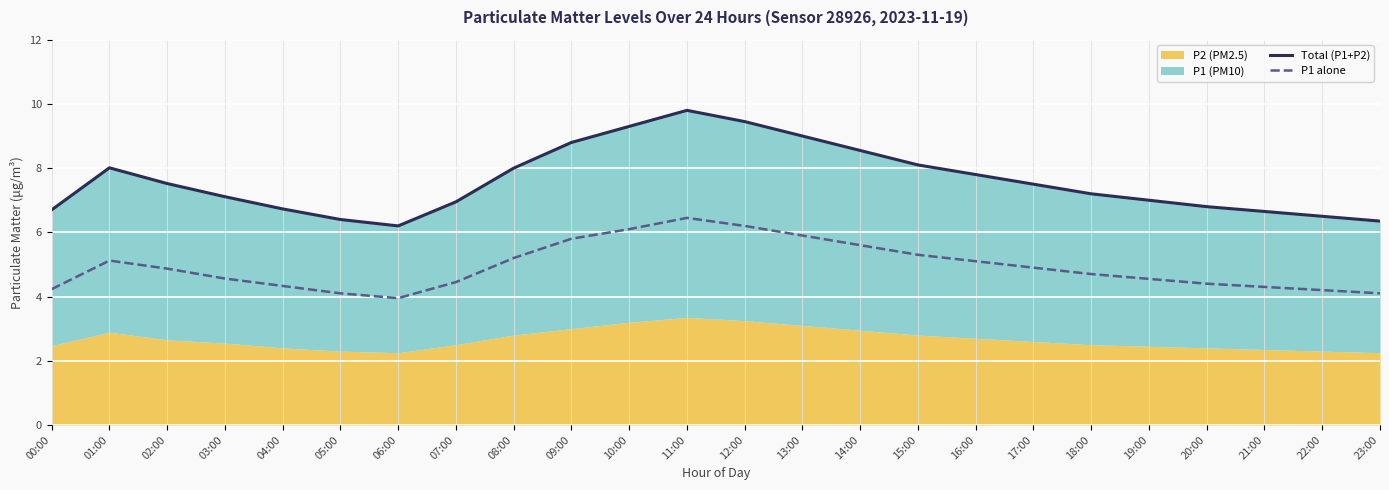

What is the label of the 5th point from the left?

04:00